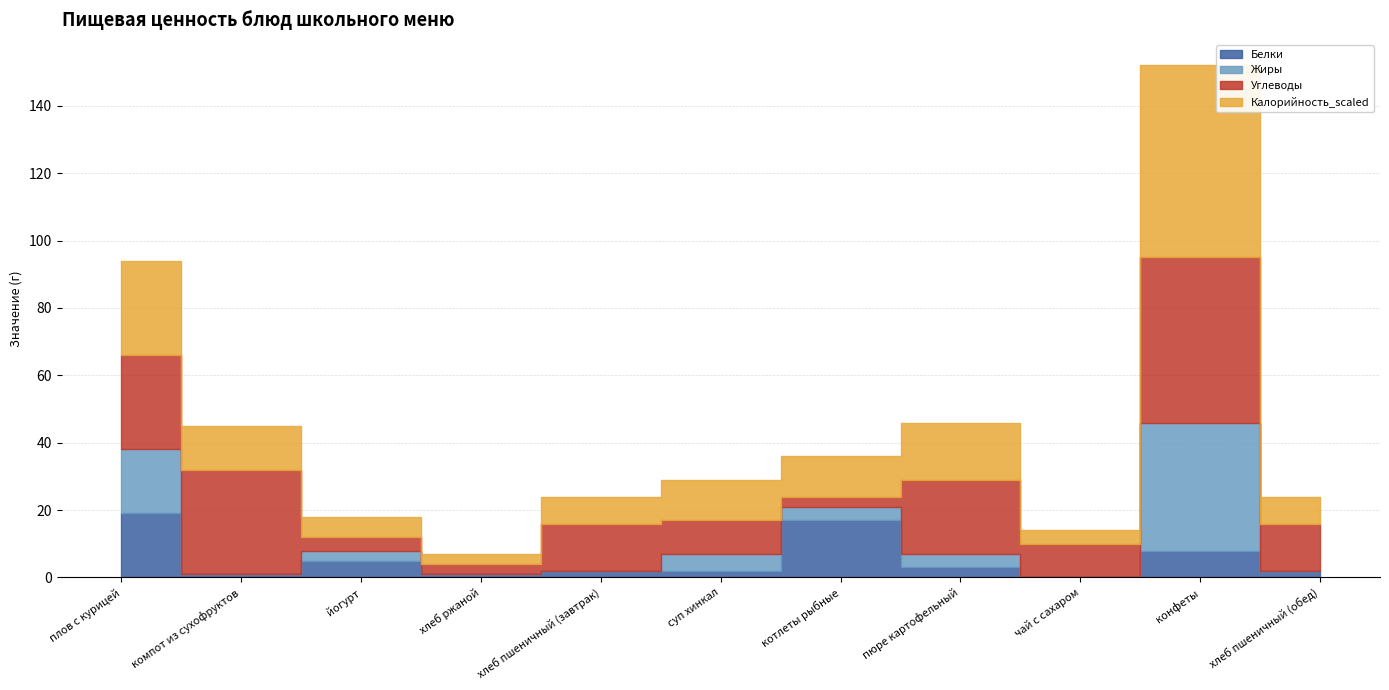

The value of Калорийность_scaled at компот из сухофруктов is 8. True or false?

False